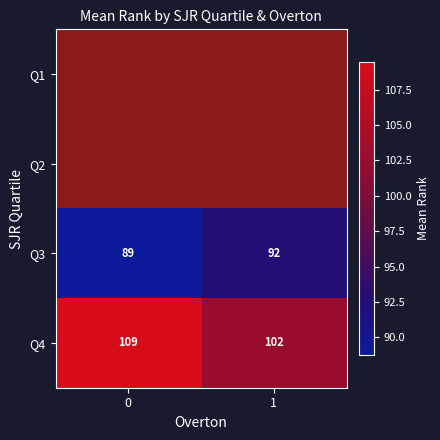

Is the value of Q3 at 1 greater than the value of Q4 at 1?

No